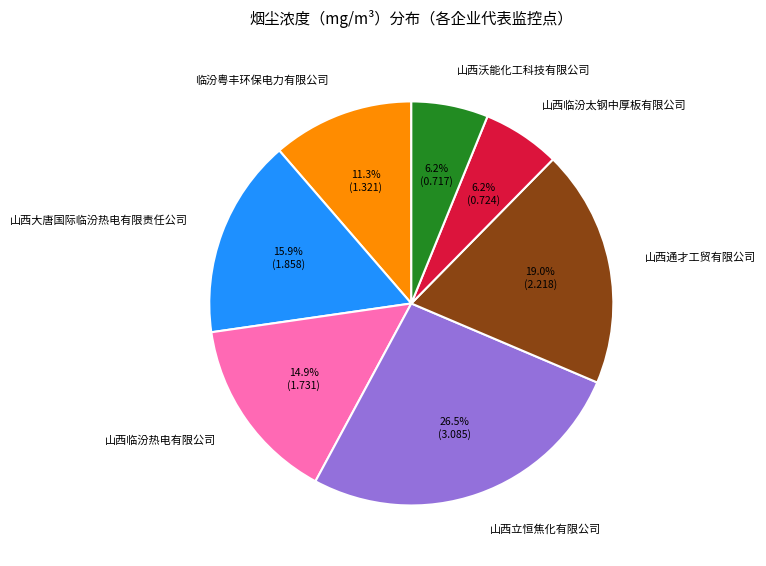

What is the total percentage of 山西立恒焦化有限公司 and 山西通才工贸有限公司?

45.5%